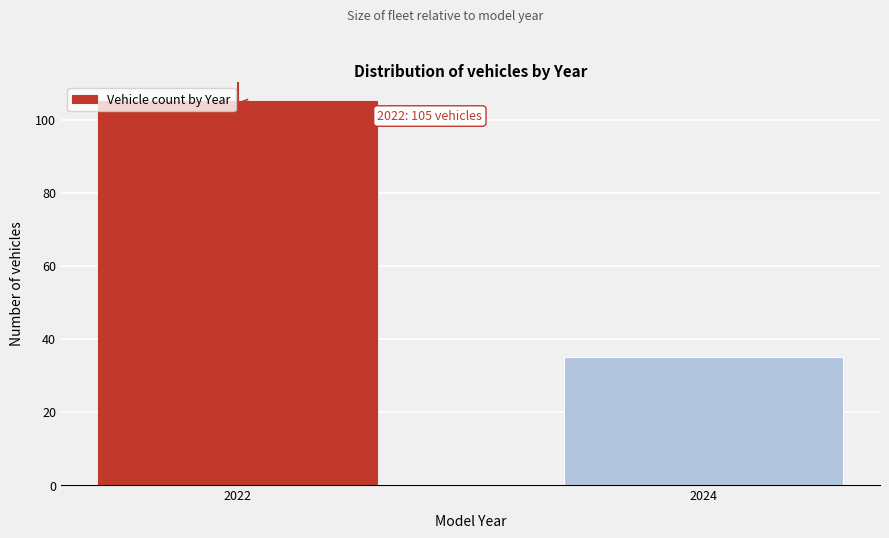

Reading right to left, transcribe all the data shown in this chart.

35	105